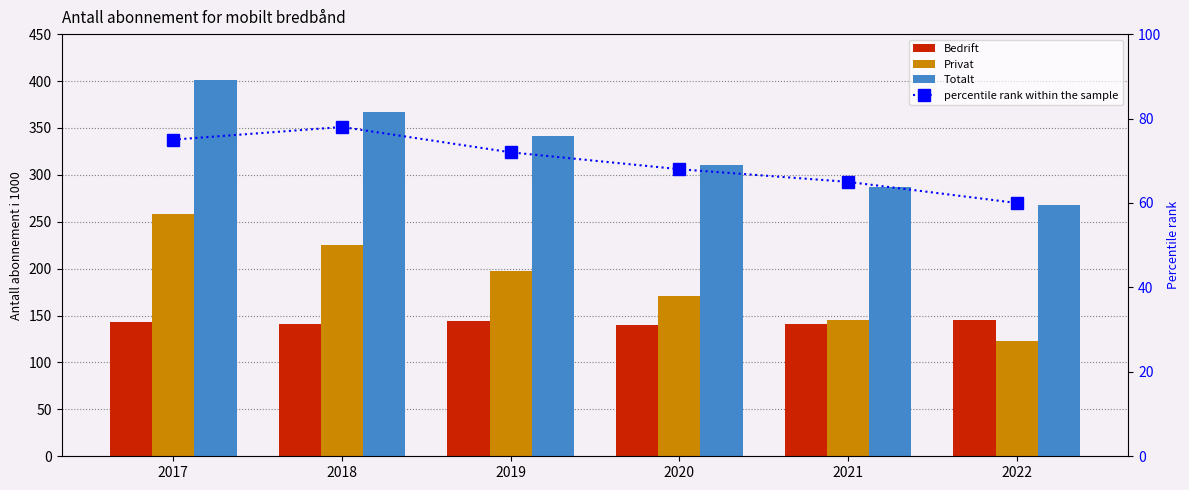

Which series has the widest spread of values?

Privat